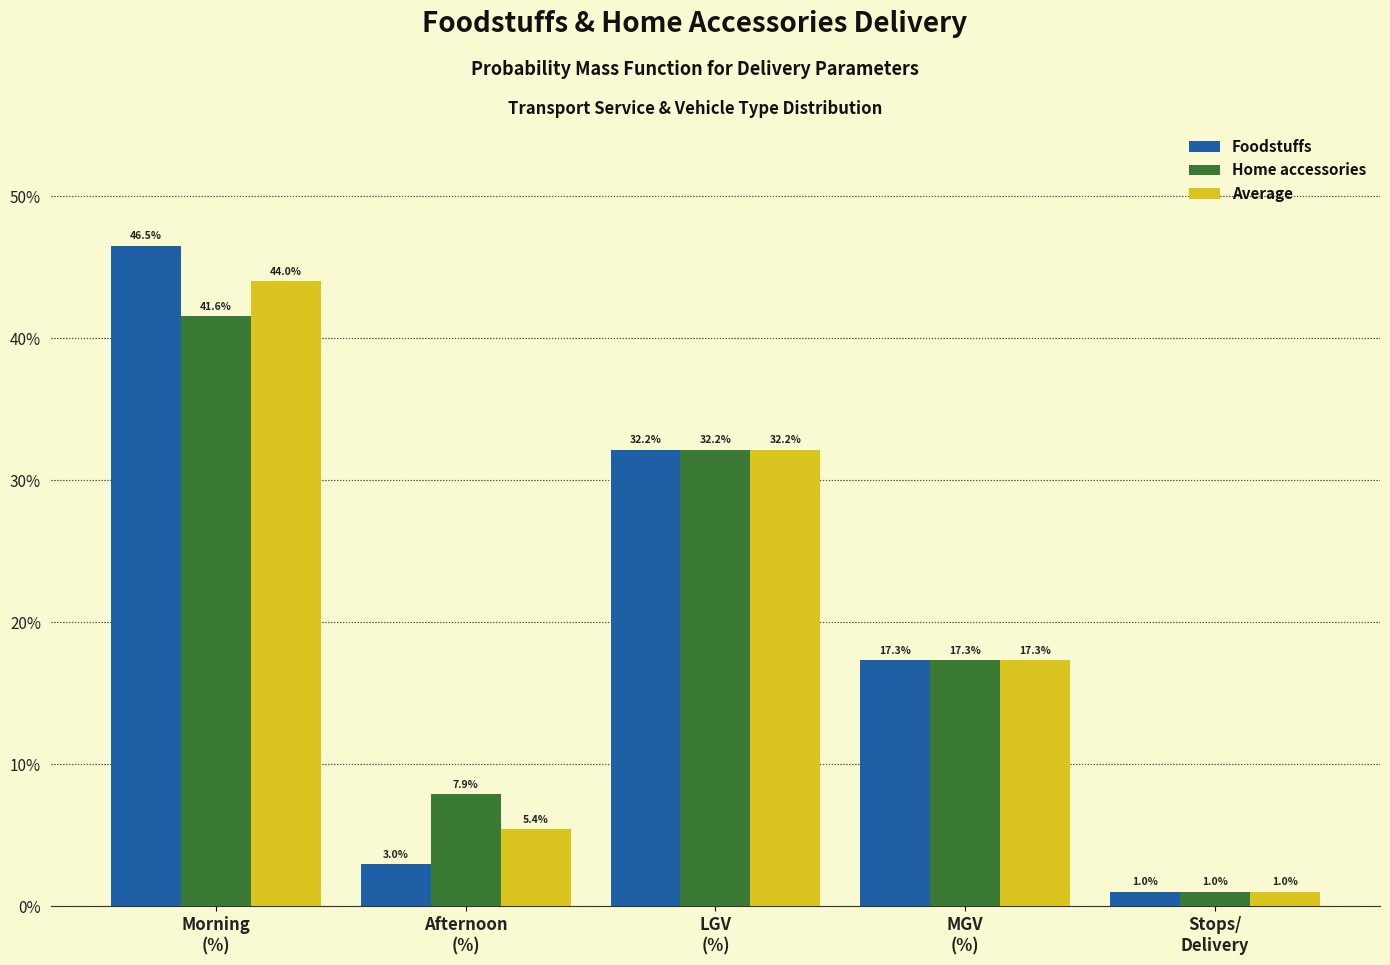

Reading left to right, list all the values displayed in this chart.

Foodstuffs: 46.5	3.0	32.2	17.3	1.0
Home accessories: 41.6	7.9	32.2	17.3	1.0
Average: 44.0	5.4	32.2	17.3	1.0